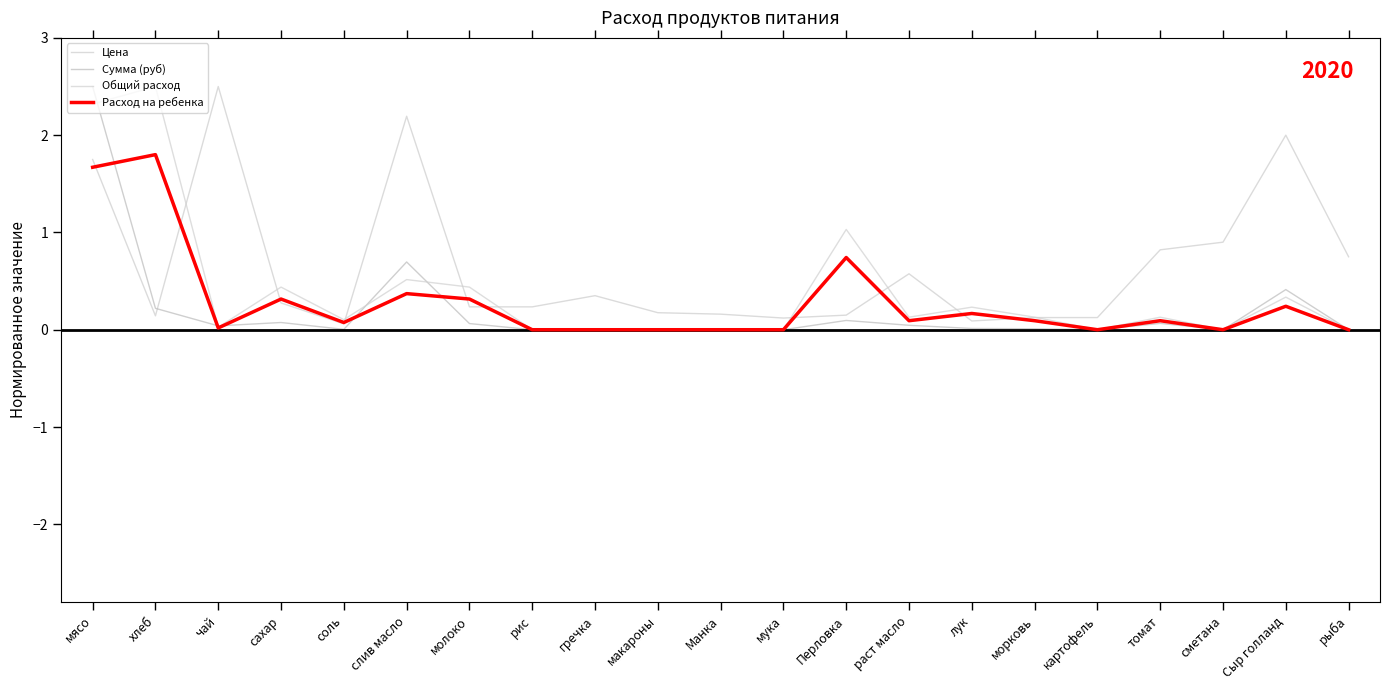

What is the maximum value shown in the chart?

2.5